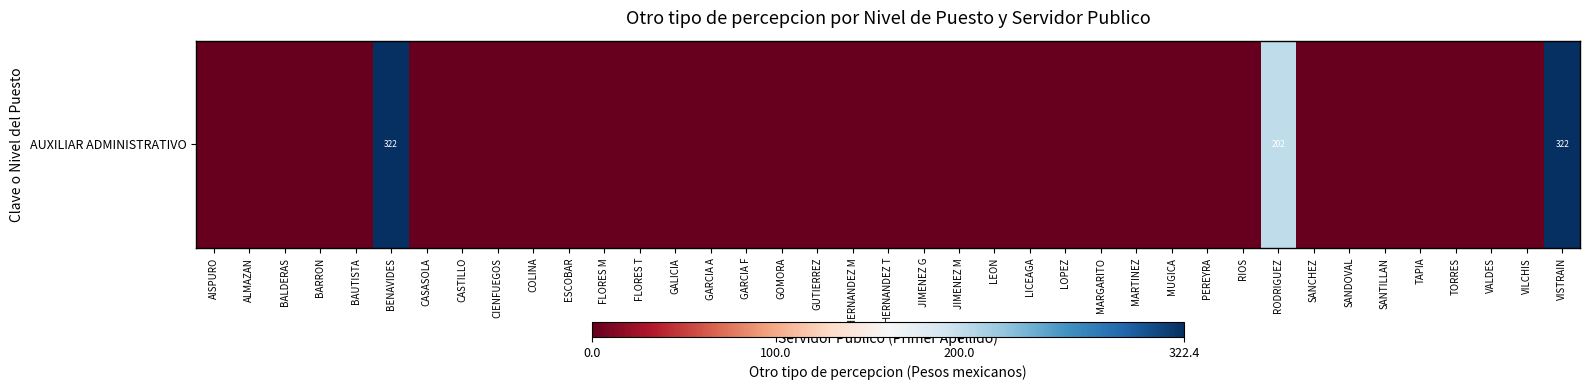

Count the number of values greater than 0.

3